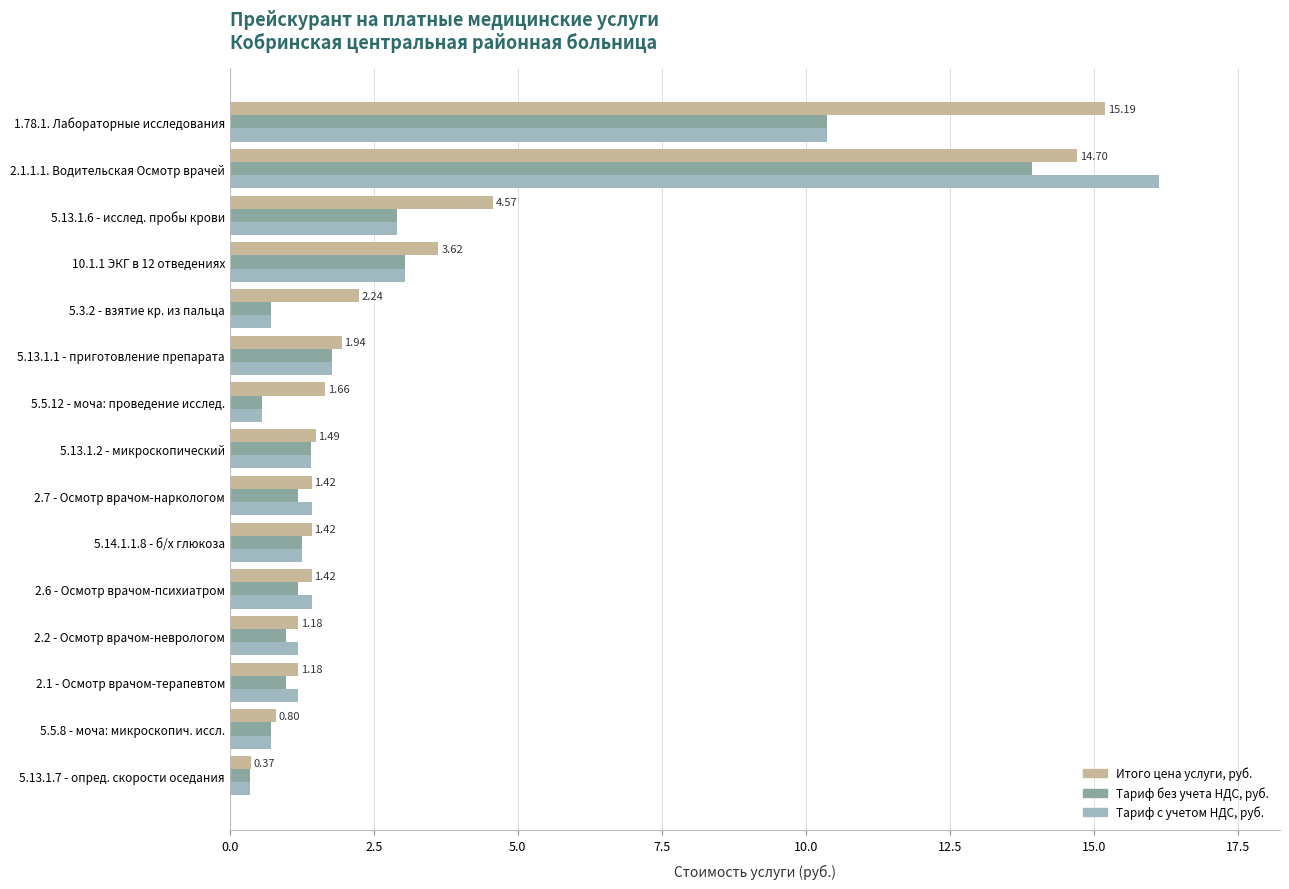

What is the sum of all Тариф без учета НДС, руб. values?

41.3